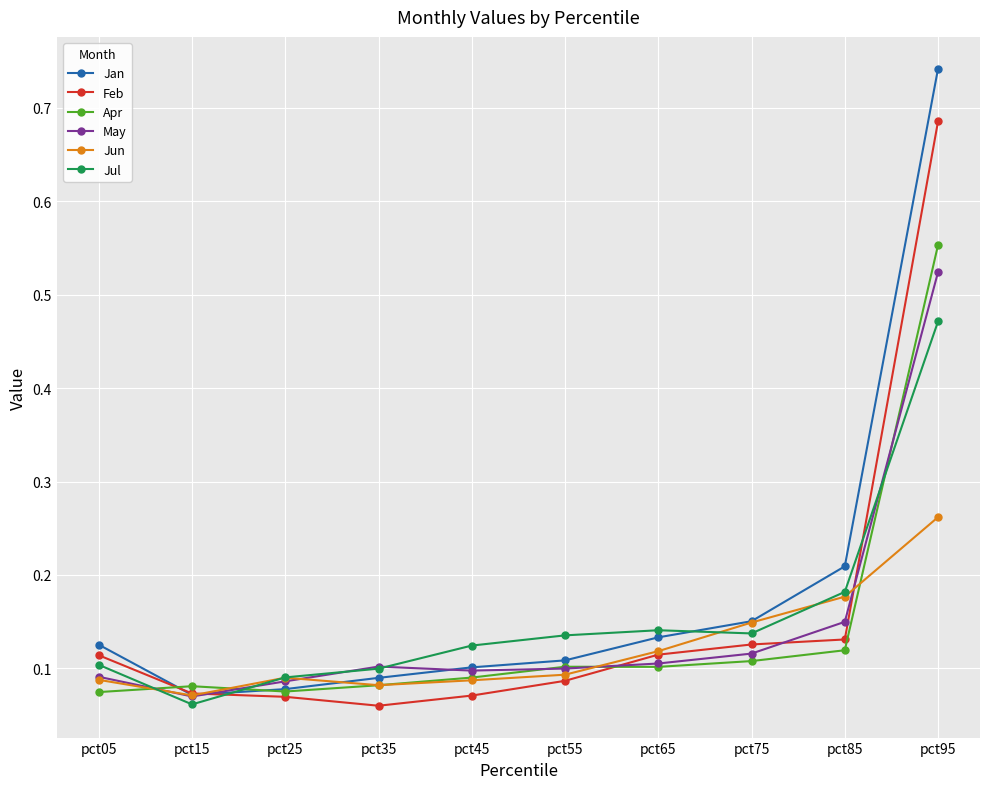

True or false: Jul has more than 1 interior local peaks.

False